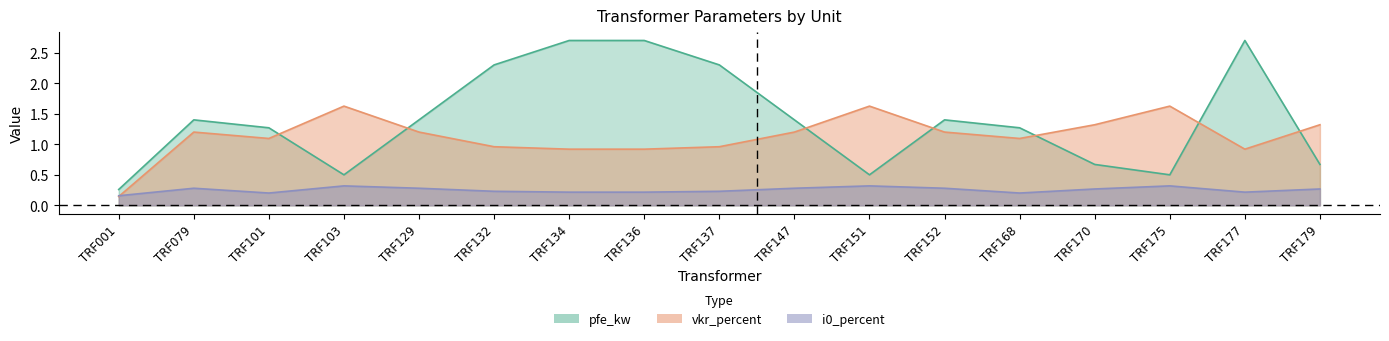

At which category is the sum across all series the highest?

TRF134